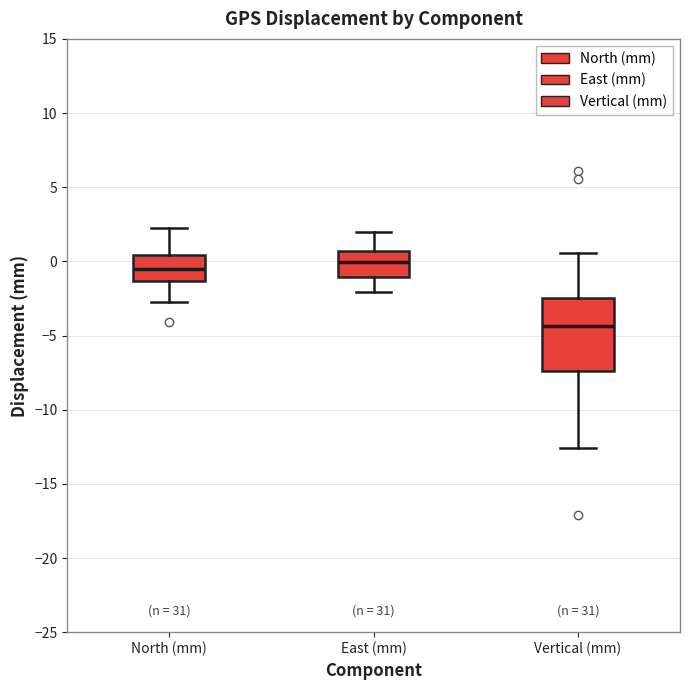

Where is the upper edge of the box for East (mm) on the y-axis? The values are not printed on the chart, so give them approximately, as read against the axis.

0.5